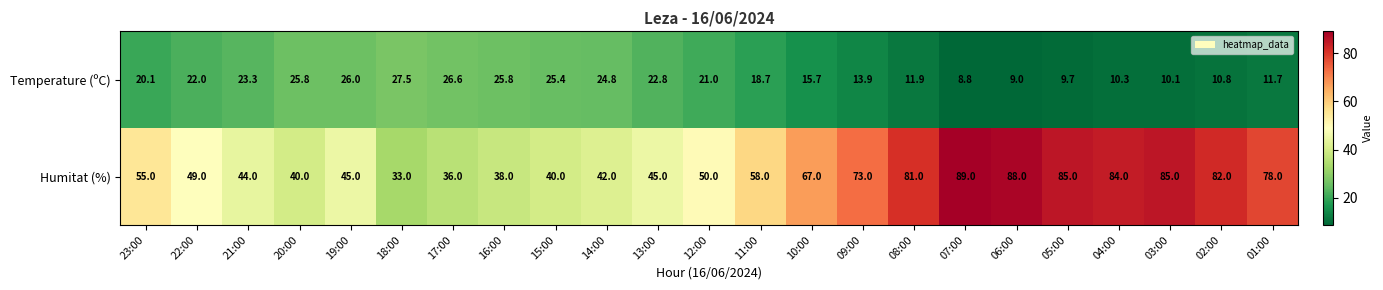

What is the difference between the second highest and second lowest values in the Humitat (%) series?

52.0